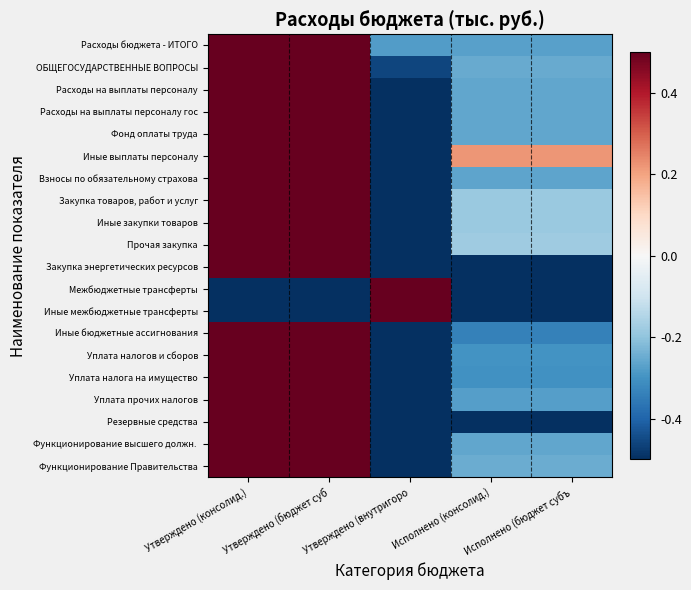

At how many categories does at least one series exceed 0?

5